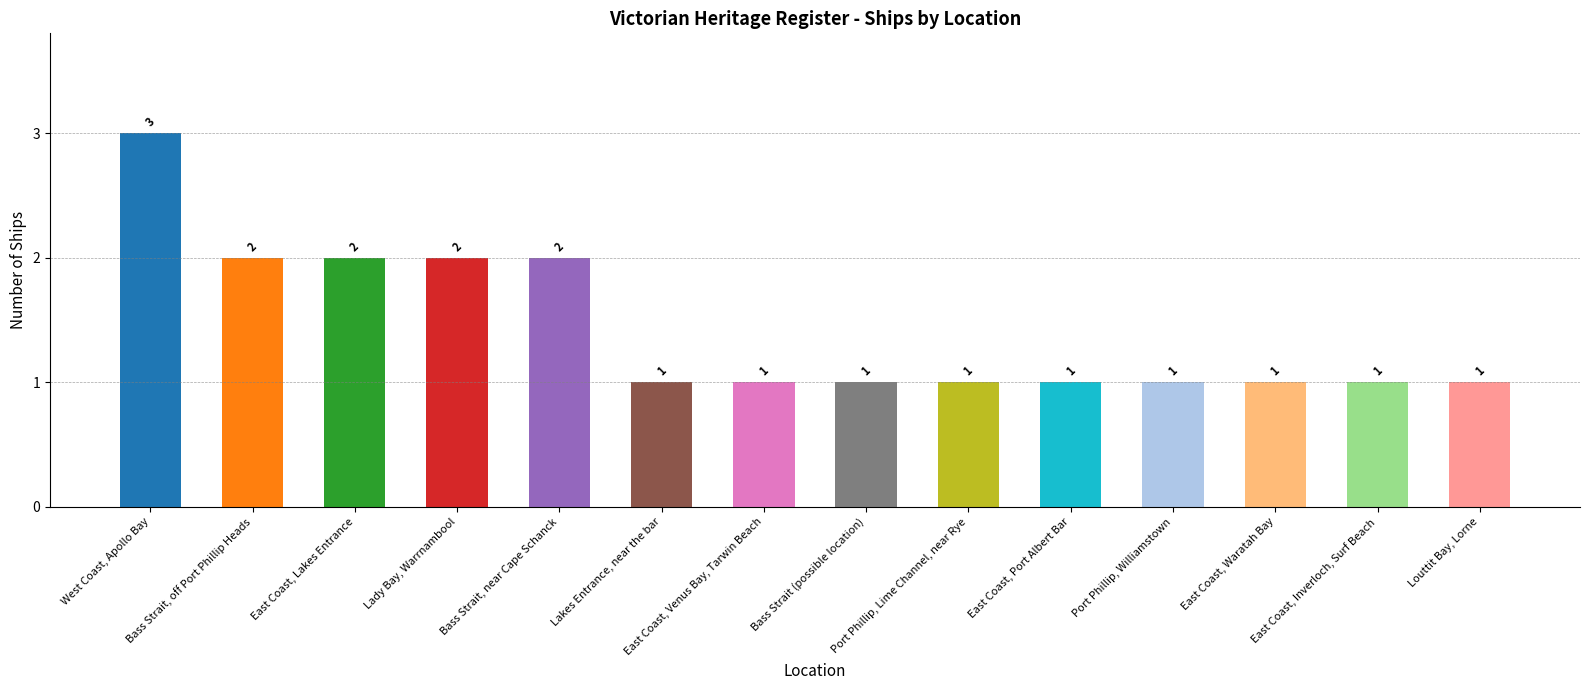

List the labels in order of value, largest first.

West Coast, Apollo Bay, Bass Strait, off Port Phillip Heads, East Coast, Lakes Entrance, Lady Bay, Warrnambool, Bass Strait, near Cape Schanck, Lakes Entrance, near the bar, East Coast, Venus Bay, Tarwin Beach, Bass Strait (possible location), Port Phillip, Lime Channel, near Rye, East Coast, Port Albert Bar, Port Phillip, Williamstown, East Coast, Waratah Bay, East Coast, Inverloch, Surf Beach, Louttit Bay, Lorne